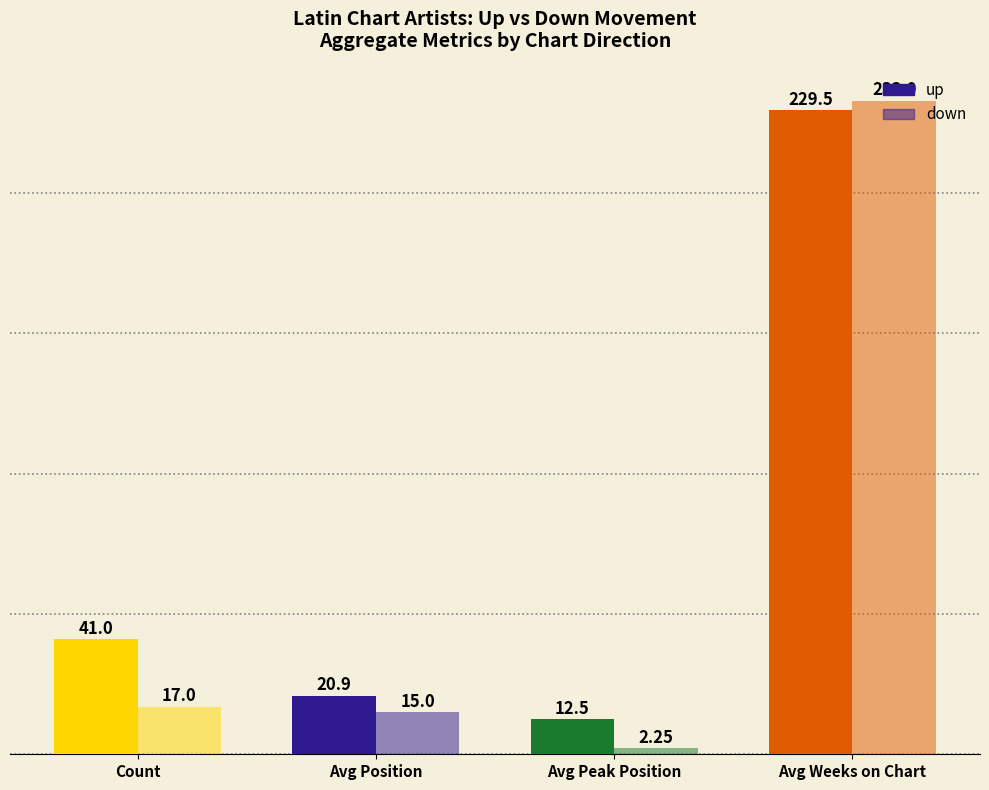

Which series has the widest spread of values?

down